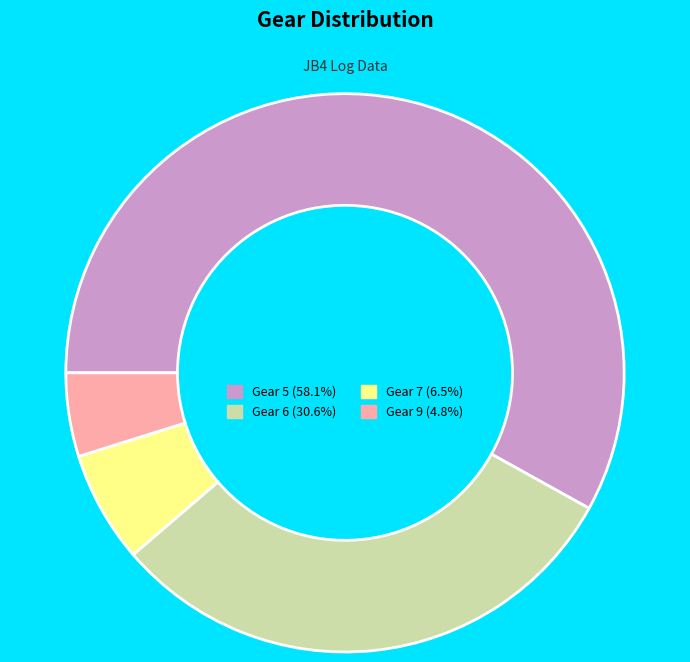

What is the ratio of the value at Gear 6 to the value at Gear 7?

4.7